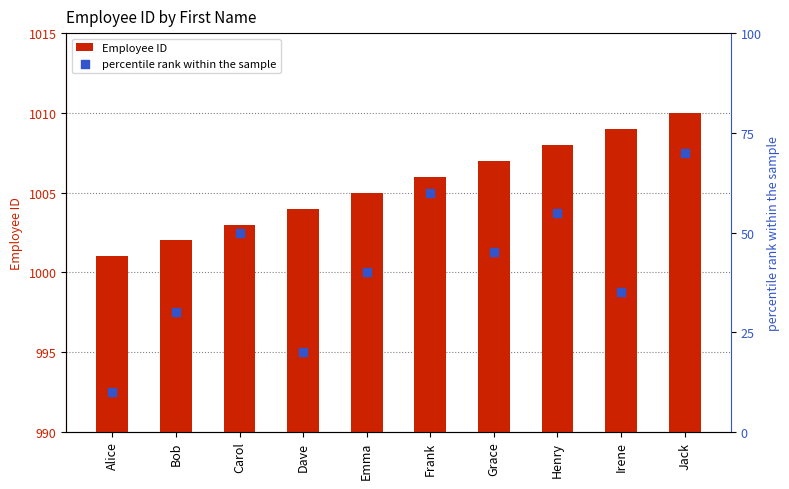

Which series reaches the maximum Y coordinate?

Employee ID